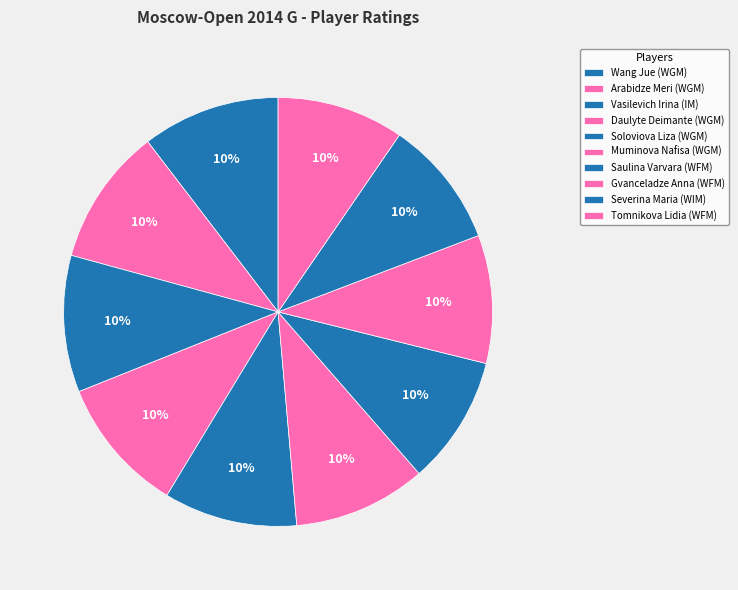

How many slices are in this pie chart?

10